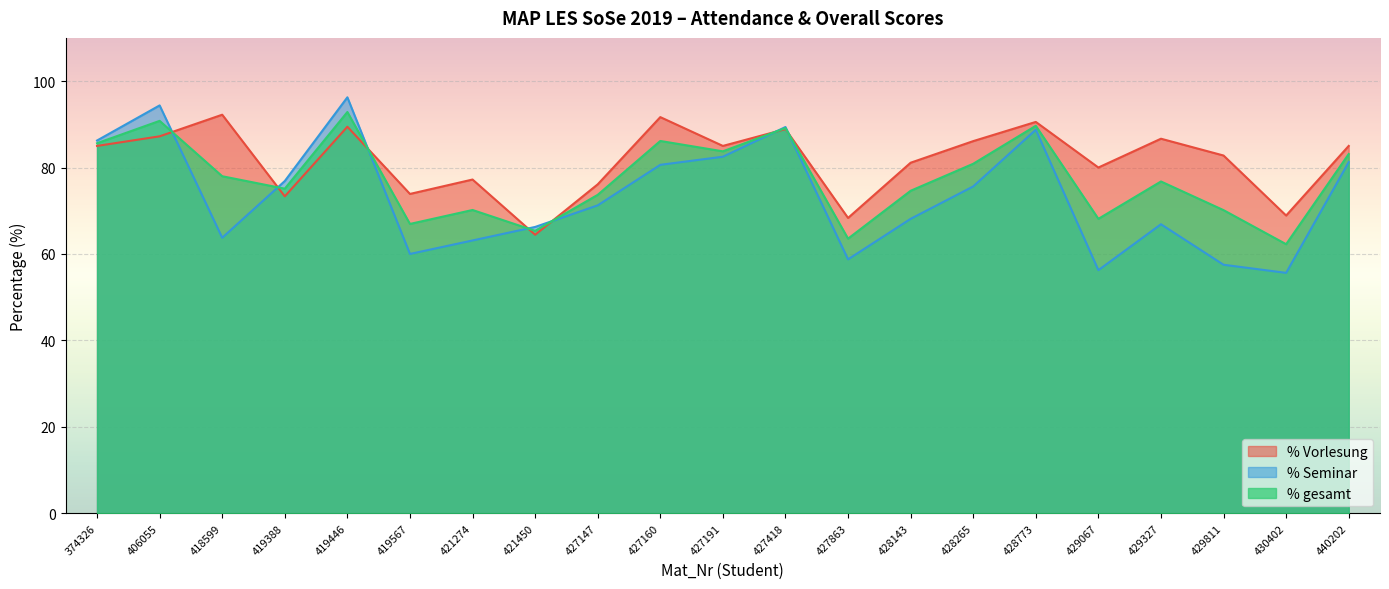

Between which two adjacent categories do % gesamt and % Seminar first intersect?

406055 and 418599